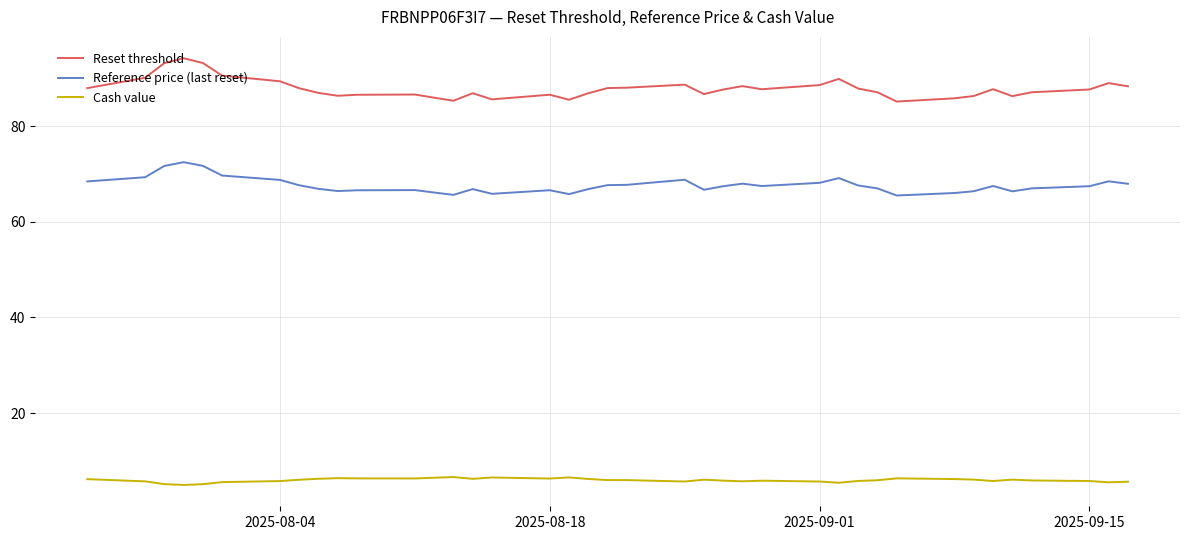

What are all the series names shown in the legend?

Reset threshold, Reference price (last reset), Cash value